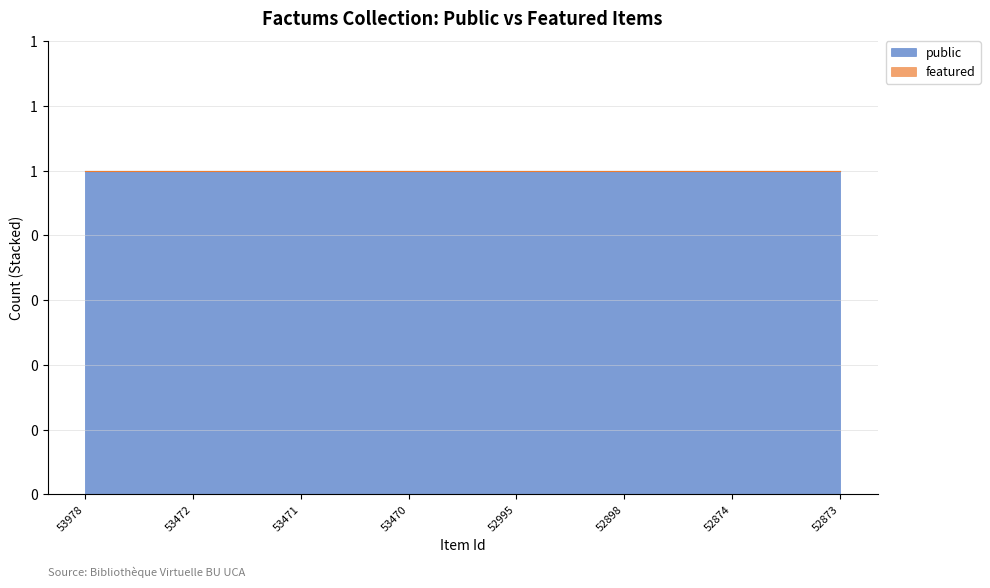

True or false: featured and public cross at least once.

False